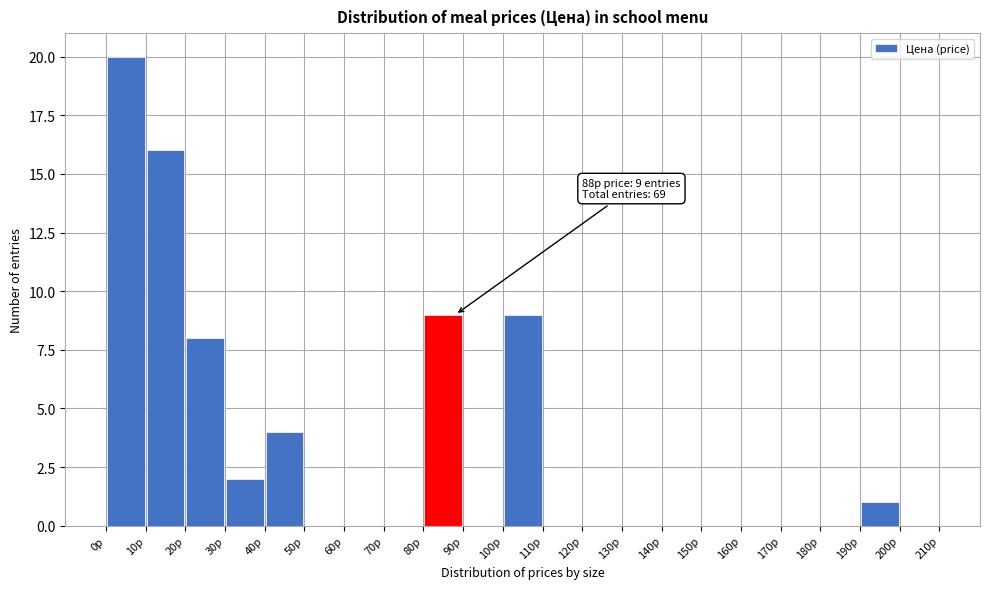

Which range on the x-axis has the tallest bar?

0 to 10